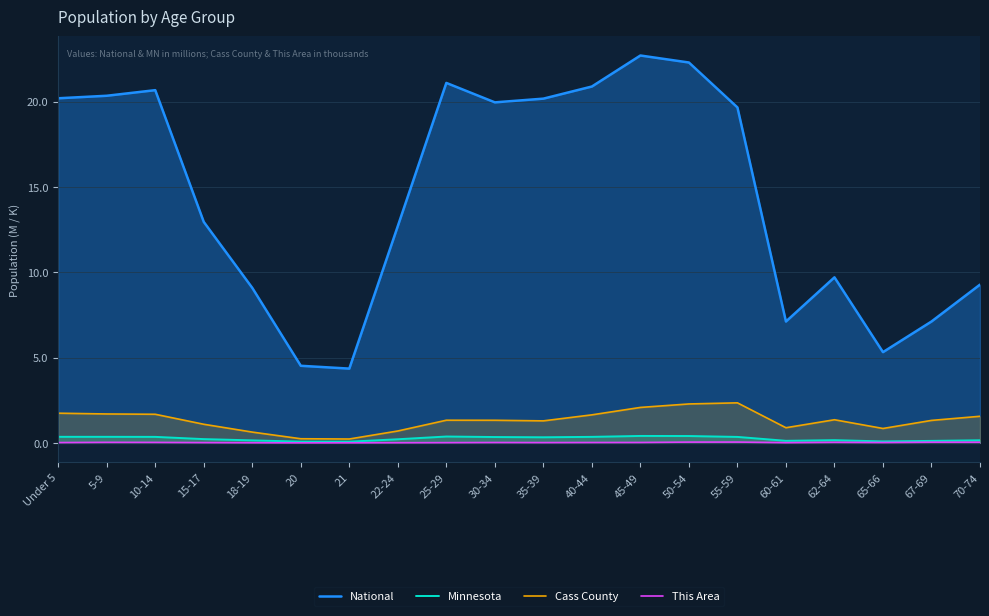

At which label is Cass County closest to 1?

15-17